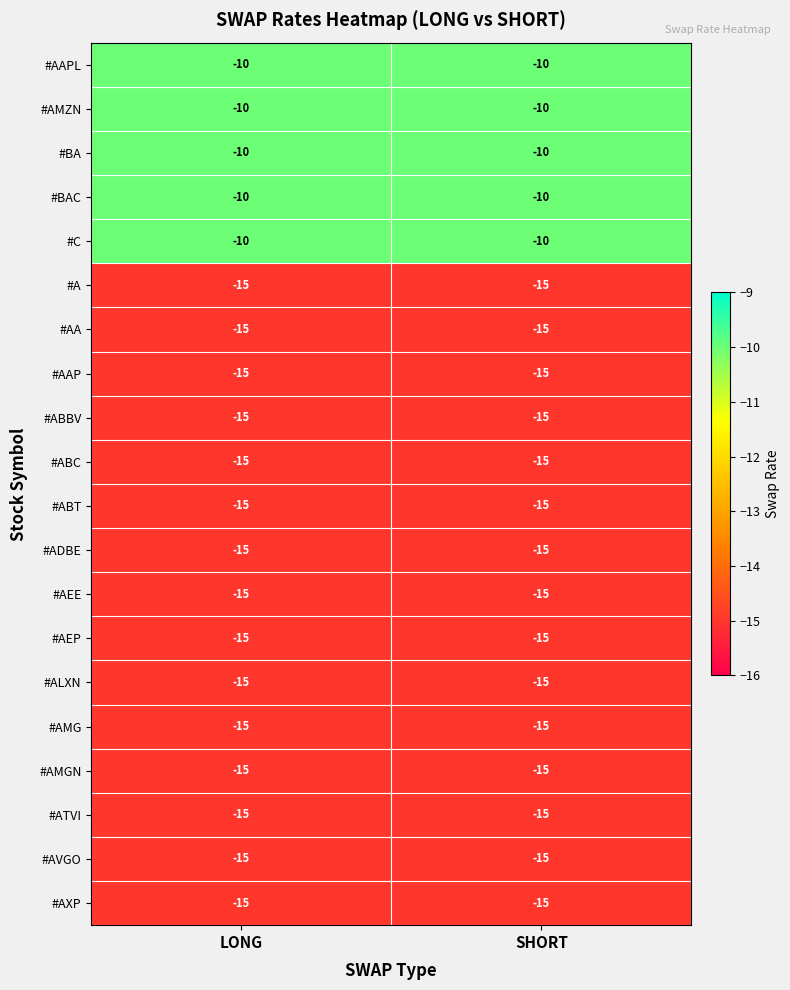

What is the approximate value of #A at LONG?

-15